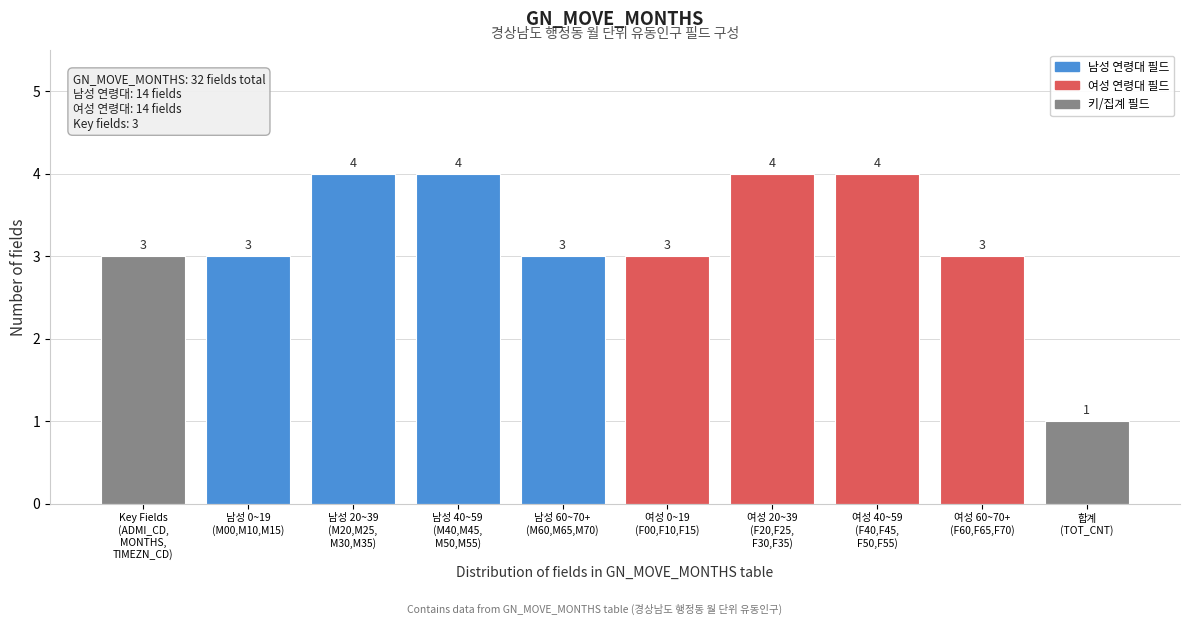

How many values are between 3 and 4?

9